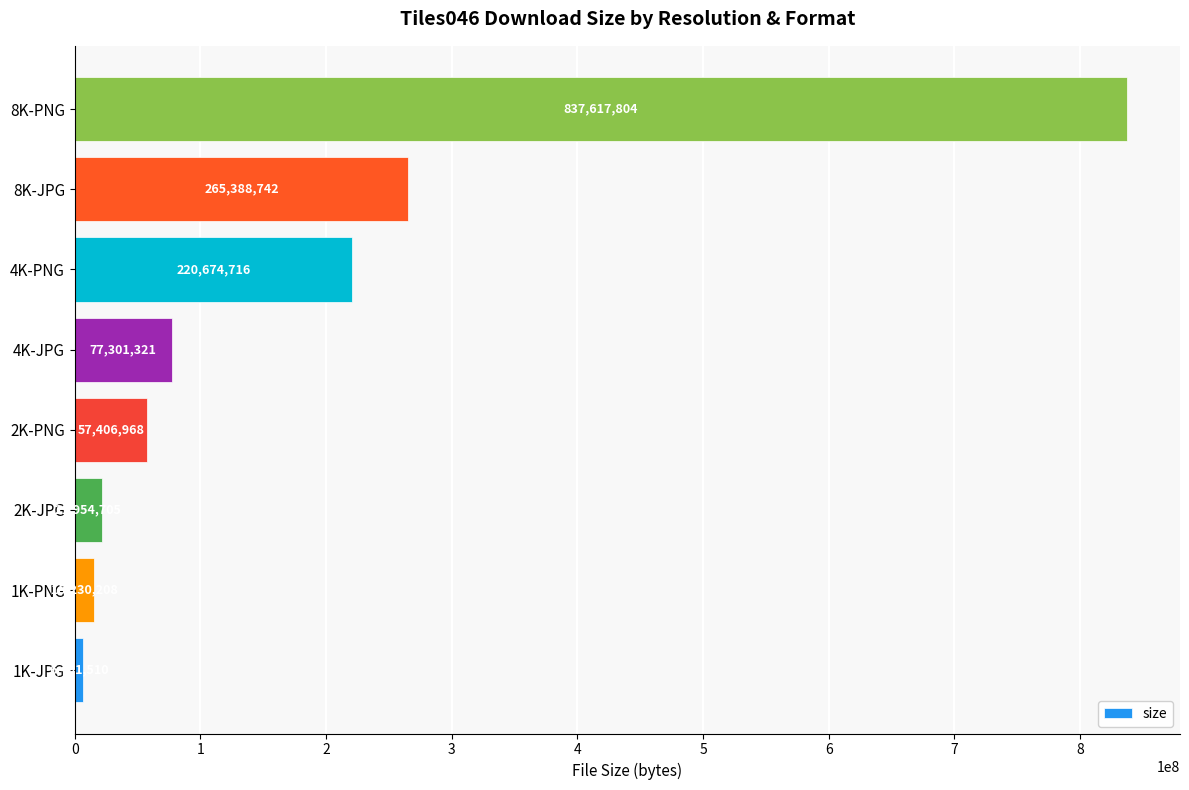

How many bars are there in total?

8